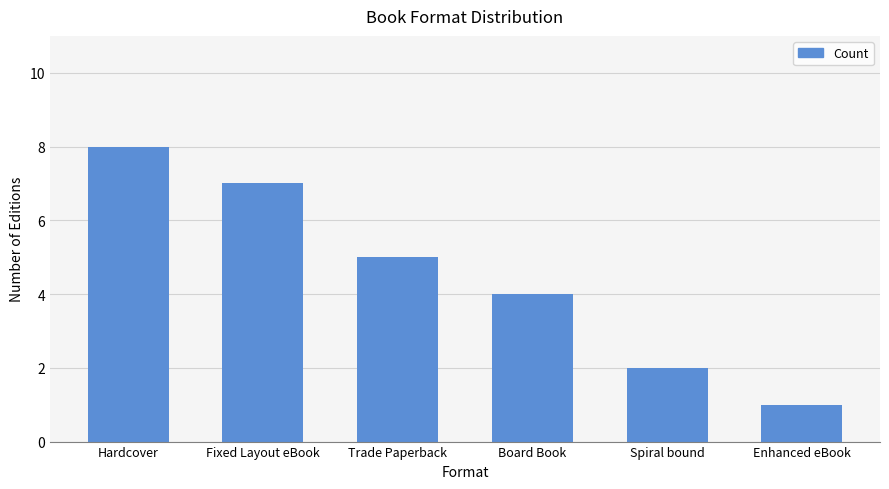

Are the bars horizontal?

No